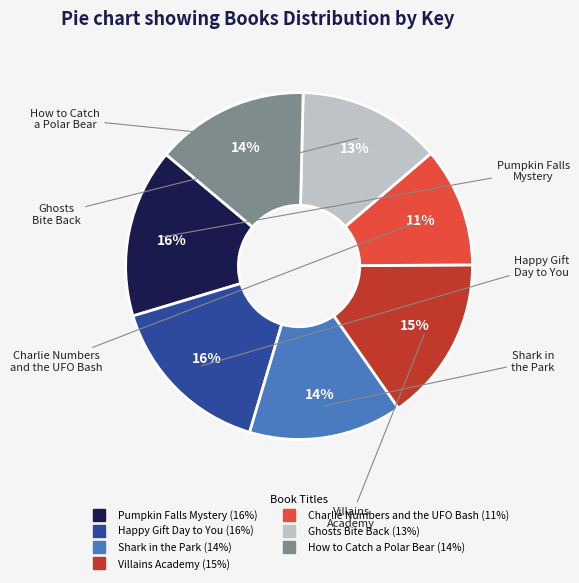

How many segments does this pie chart have?

7